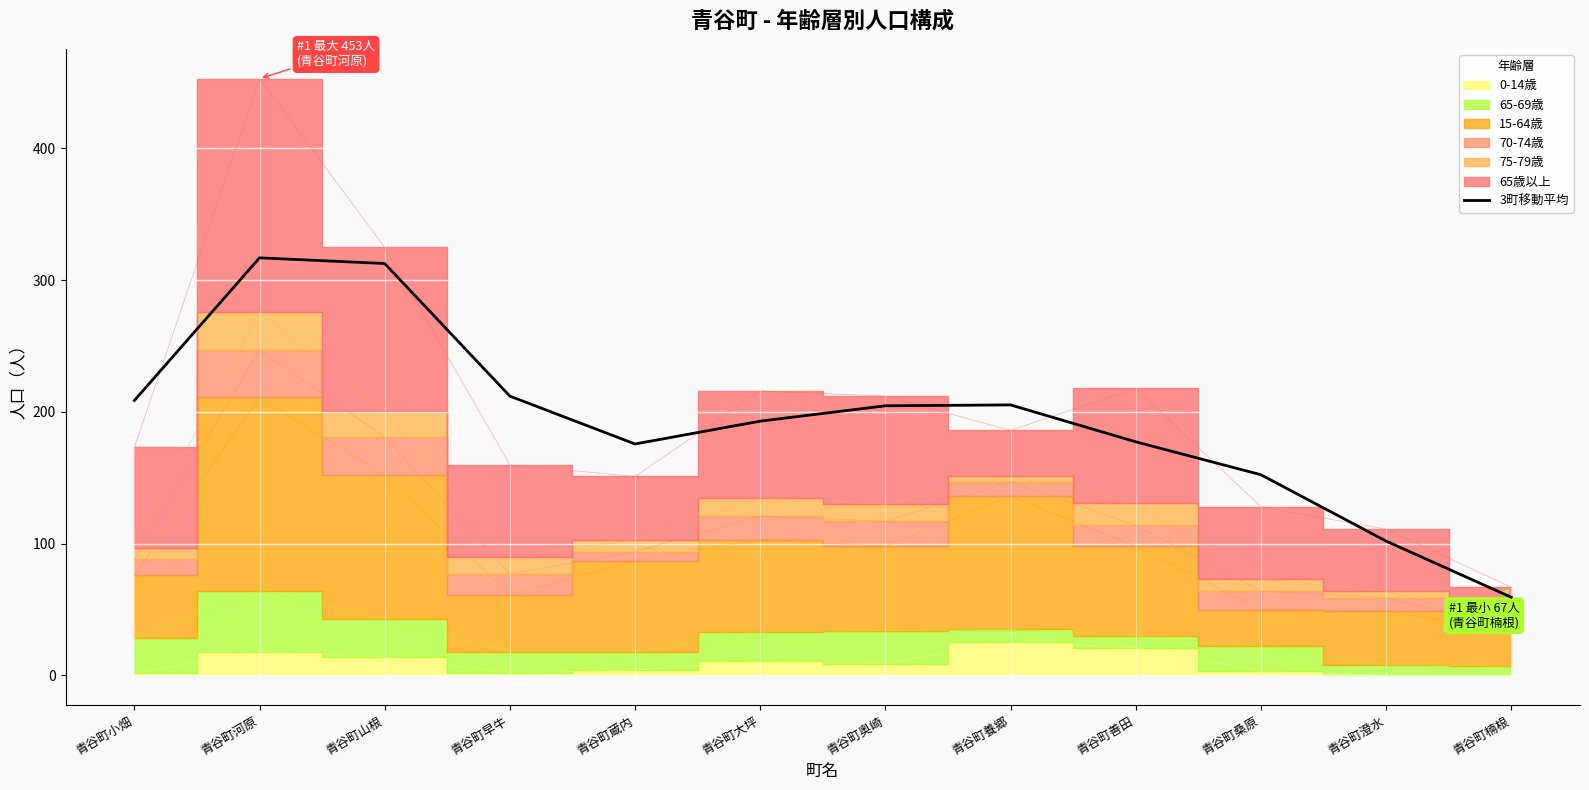

Is it true that the value at 青谷町養郷 is 205.3?

True